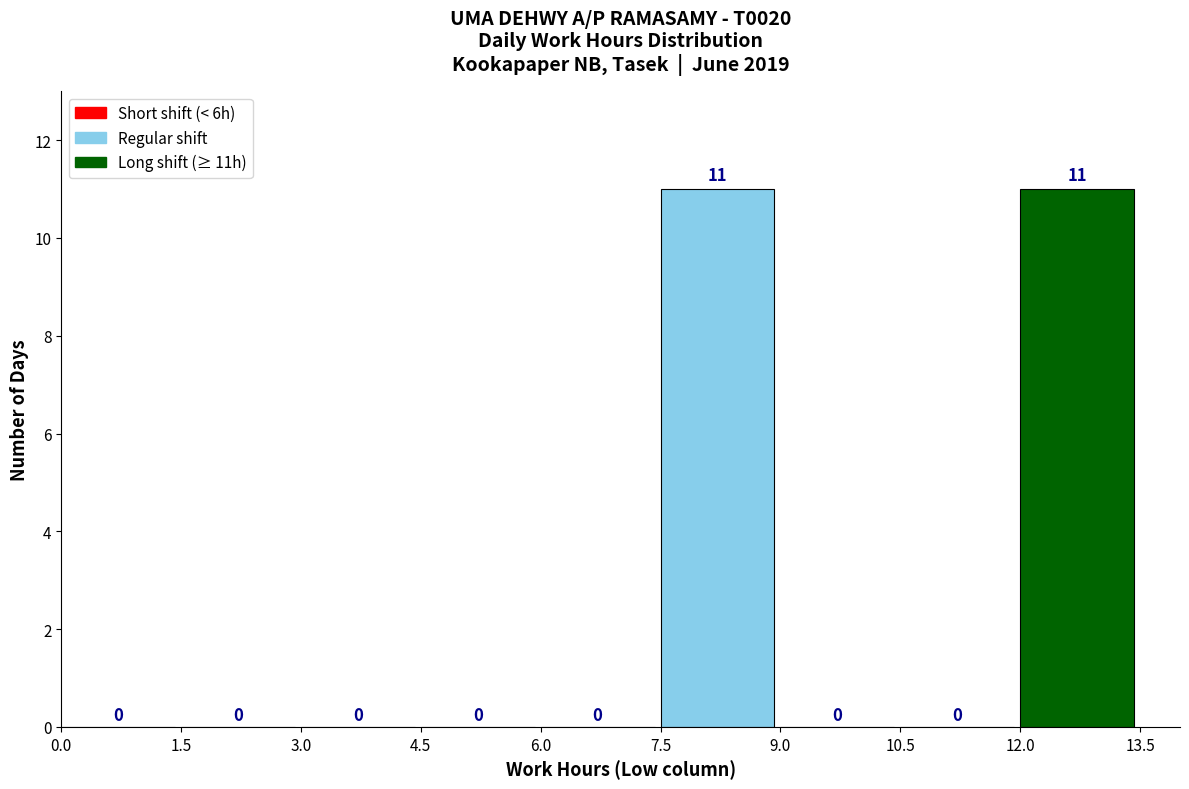

Reading left to right, transcribe this chart: for each bar, give the range it covers on the x-axis and its height.

0.0 to 1.5: 0
1.5 to 3.0: 0
3.0 to 4.5: 0
4.5 to 6.0: 0
6.0 to 7.5: 0
7.5 to 9.0: 11
9.0 to 10.5: 0
10.5 to 12.0: 0
12.0 to 13.5: 11